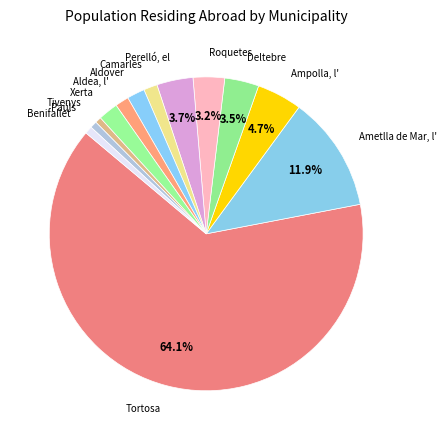

How many segments does this pie chart have?

13